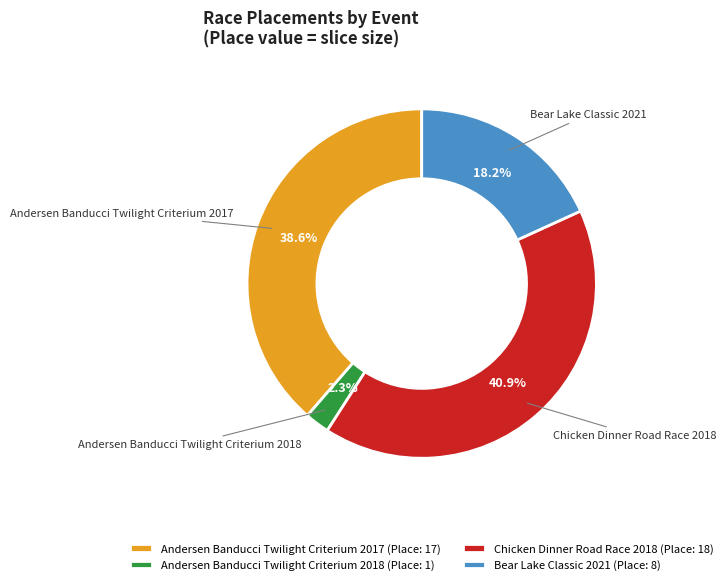

Is the sum of Bear Lake Classic 2021 and Andersen Banducci Twilight Criterium 2018 greater than half?

No